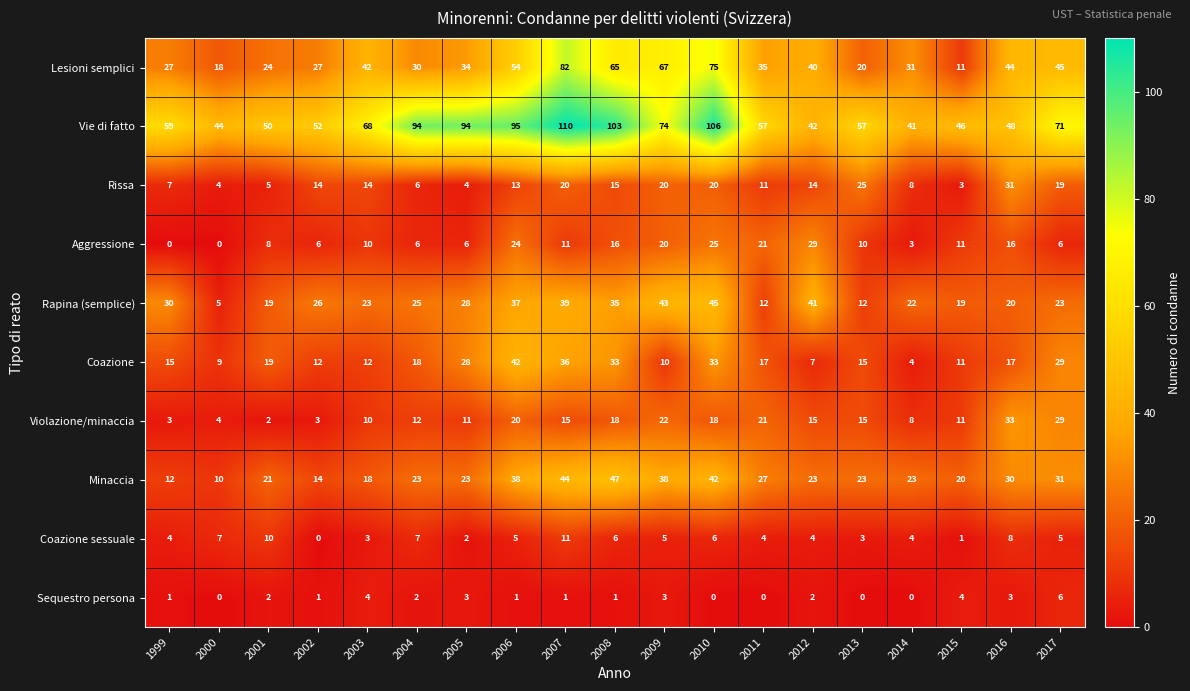

What is the difference between the highest and lowest values at 2015?

45